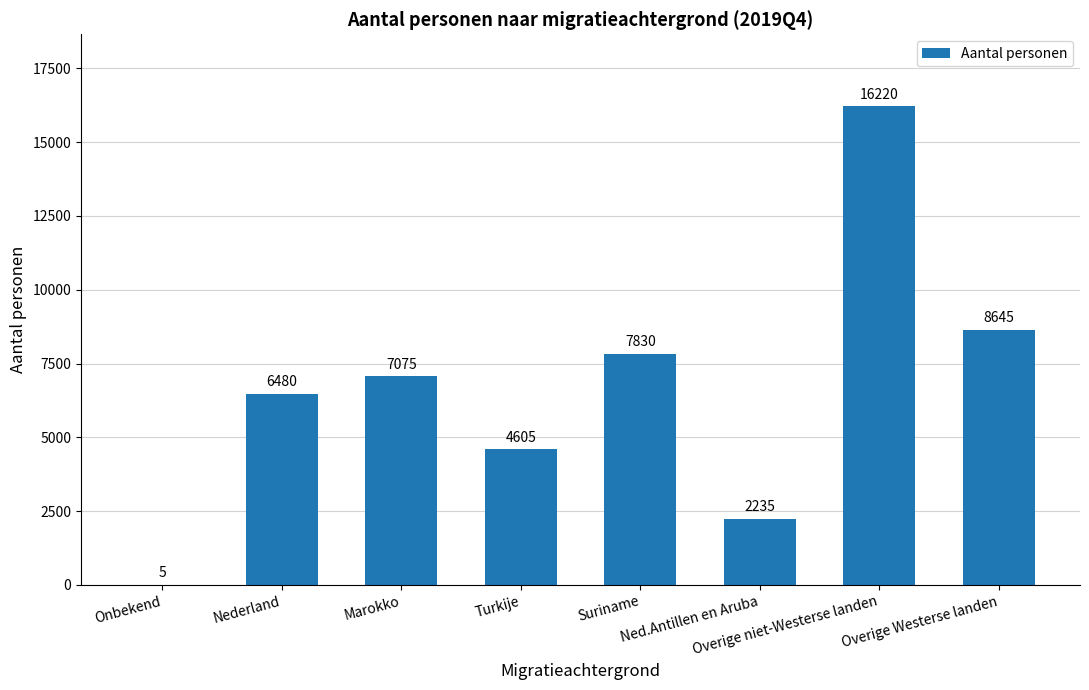

True or false: the data shows 11660 at Overige Westerse landen.

False